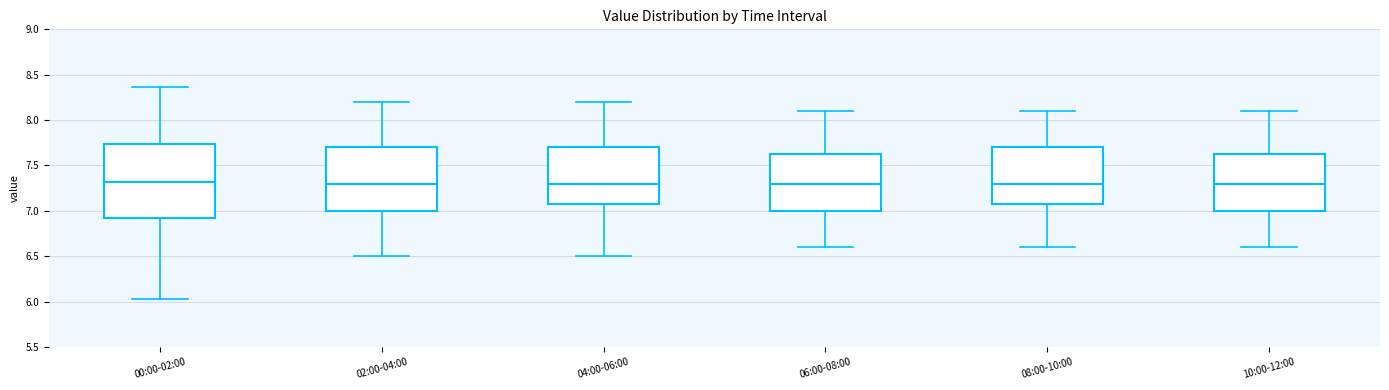

Reading left to right, read every box against the y-axis: the position of its median line, the range the box covers, and the ends of its whiskers. The values are not printed on the chart, so give them approximately, as read against the axis.

00:00-02:00: median 7.30, box 6.90 to 7.75, whiskers 6.05 to 8.35
02:00-04:00: median 7.30, box 7.00 to 7.70, whiskers 6.50 to 8.20
04:00-06:00: median 7.30, box 7.10 to 7.70, whiskers 6.50 to 8.20
06:00-08:00: median 7.30, box 7.00 to 7.65, whiskers 6.60 to 8.10
08:00-10:00: median 7.30, box 7.10 to 7.70, whiskers 6.60 to 8.10
10:00-12:00: median 7.30, box 7.00 to 7.65, whiskers 6.60 to 8.10